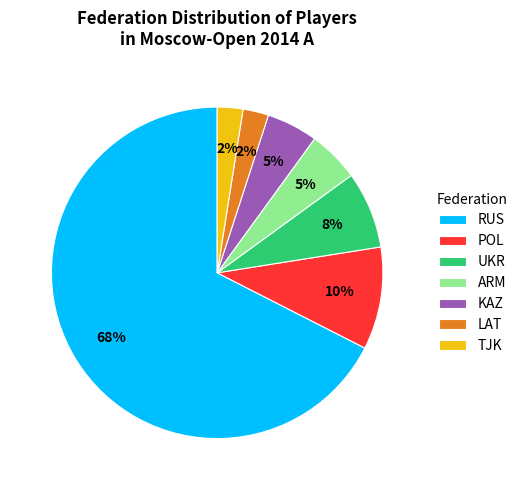

To the nearest percent, what percentage of the pie is KAZ?

5%